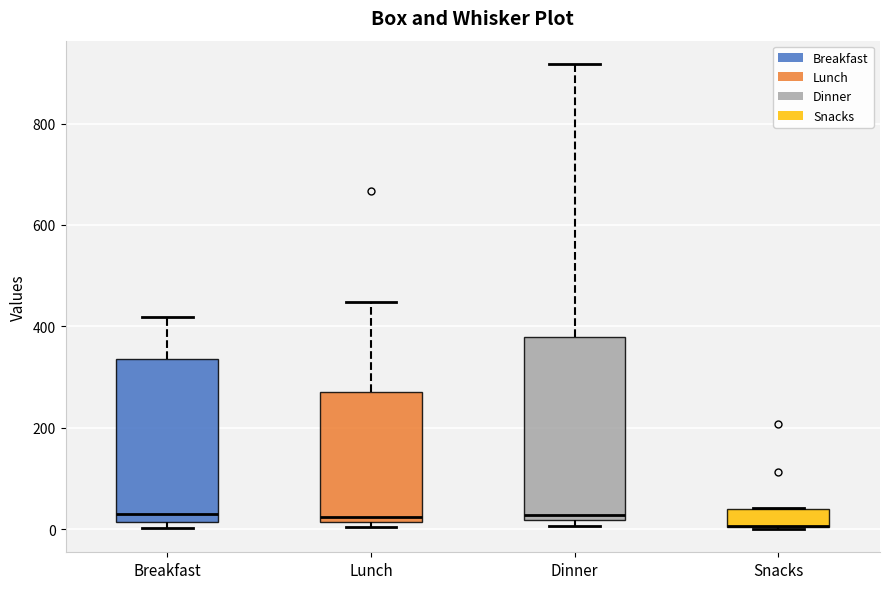

Where does the upper whisker of the box for Lunch end on the y-axis? The values are not printed on the chart, so give them approximately, as read against the axis.

440